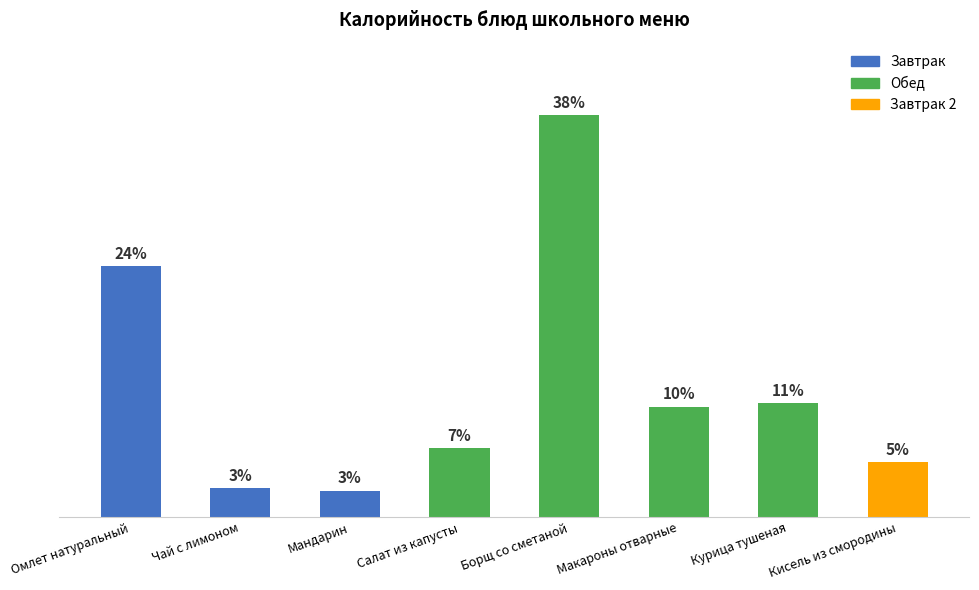

Is it true that the value at Кисель из смородины is 76.8?

False